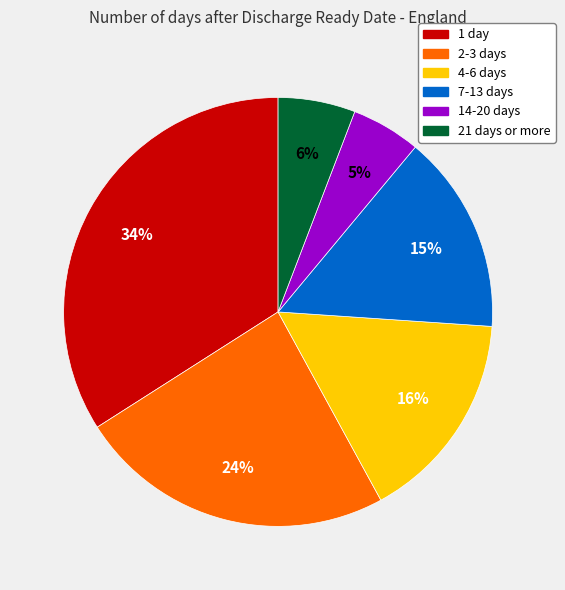

Which slice is the largest?

1 day